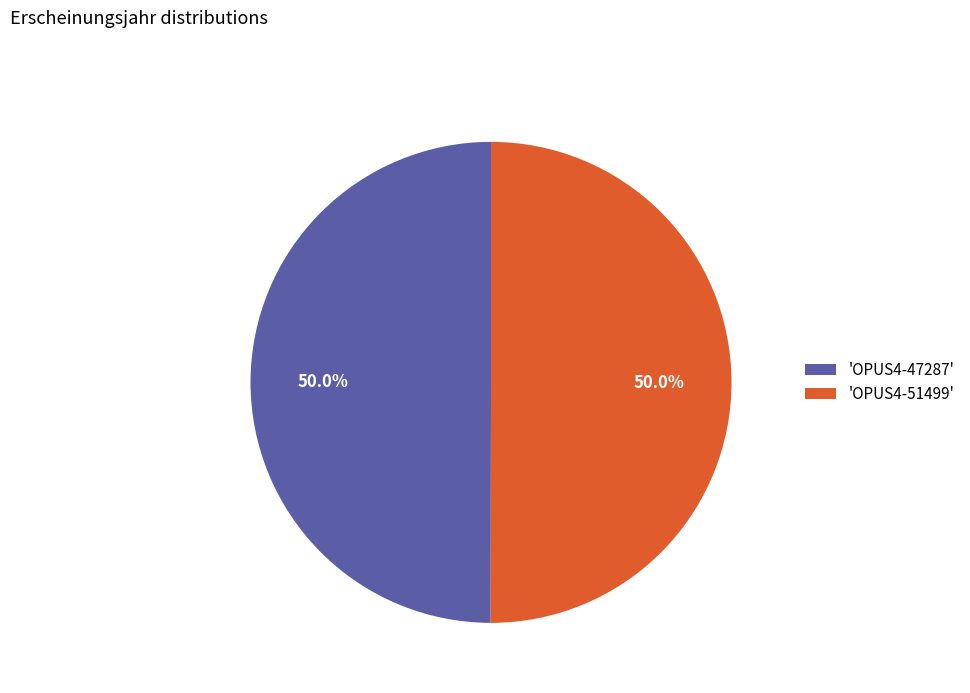

Combined, what portion of the pie is 'OPUS4-47287' and 'OPUS4-51499'?

100.0%